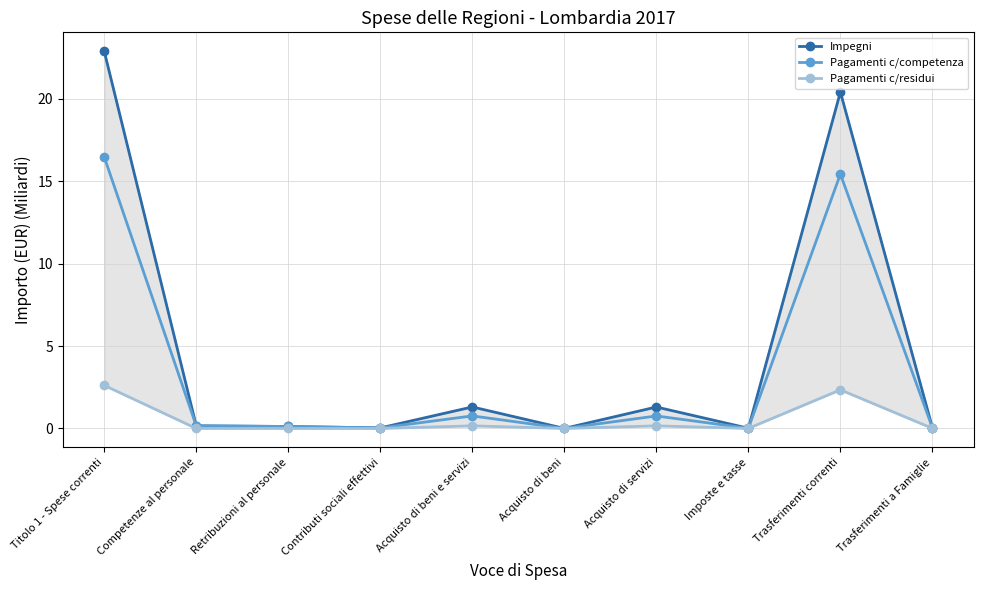

True or false: Impegni and Pagamenti c/competenza intersect in this chart.

False